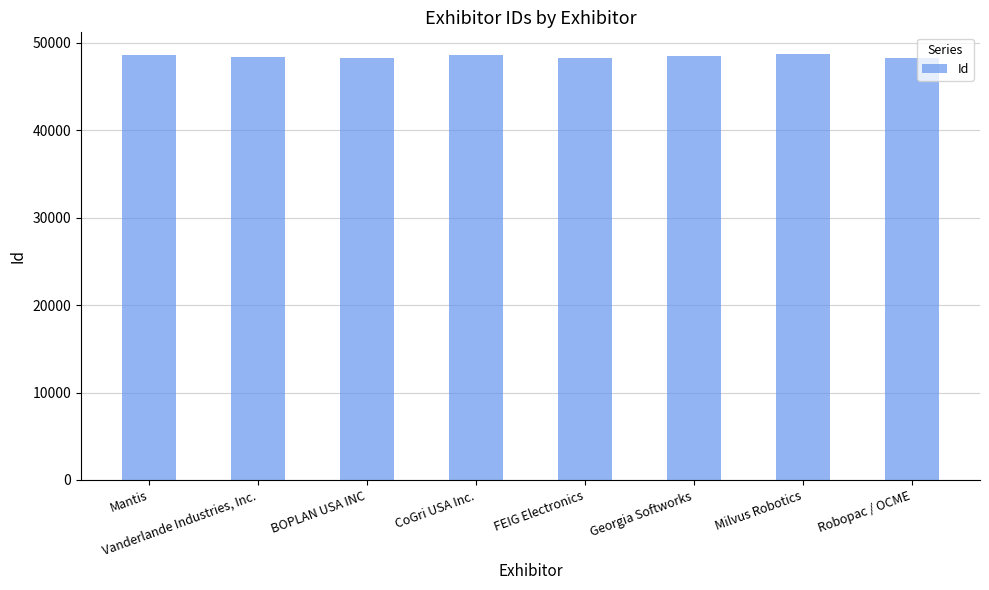

The value at Vanderlande Industries, Inc. is 48401. True or false?

True